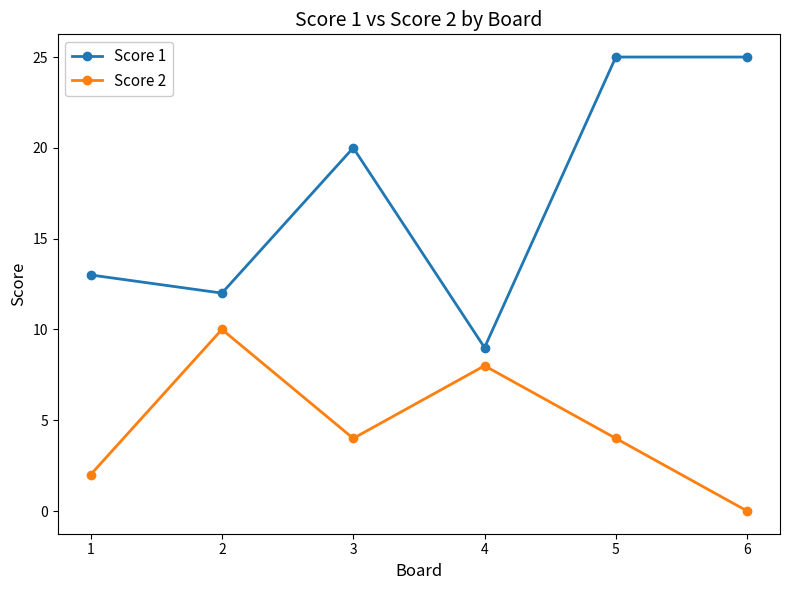

Reading left to right, what are all the values shown in this chart?

Score 1: 13	12	20	9	25	25
Score 2: 2	10	4	8	4	0